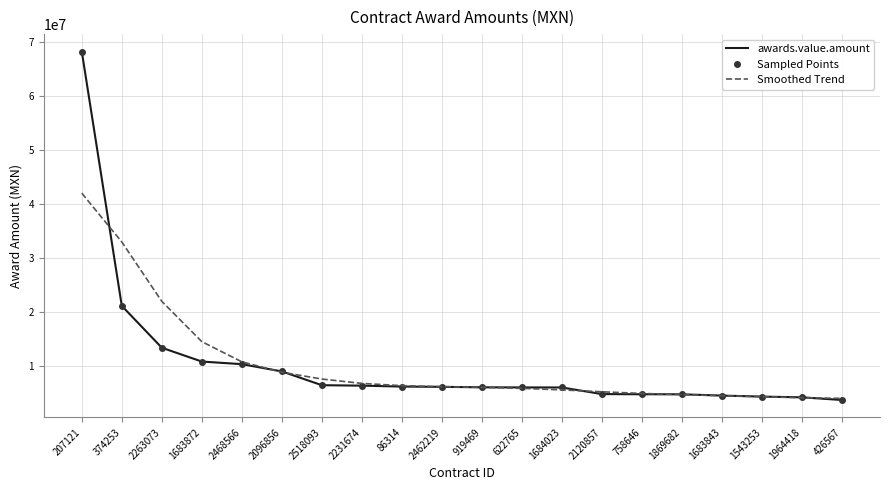

What is the label of the 9th point from the right?

622765